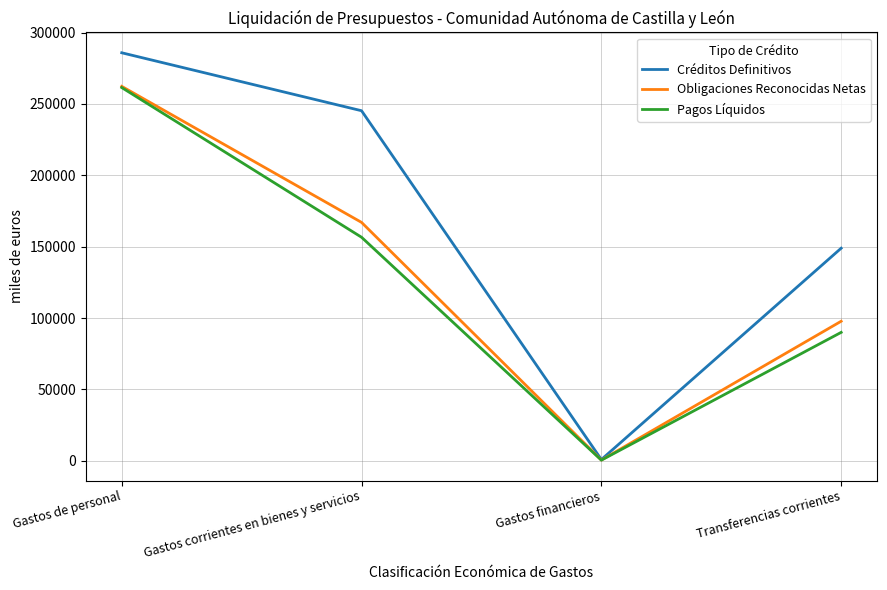

What is the difference between the highest and lowest values at Transferencias corrientes?

58952.9